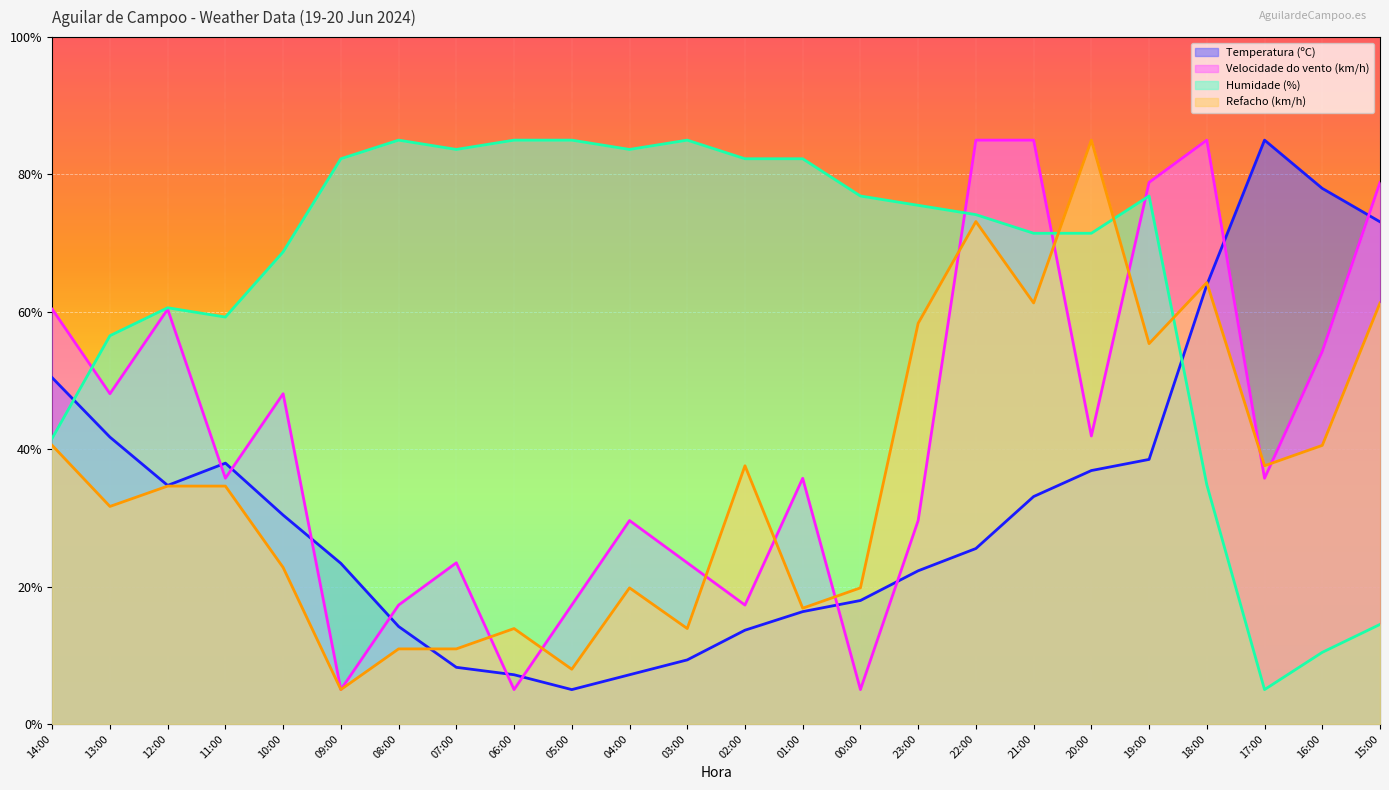

Reading right to left, extract all data points from this chart.

Temperatura (ºC): 73.1	78.0	85.0	63.9	38.5	36.9	33.1	25.5	22.3	18.0	16.4	13.6	9.3	7.2	5.0	7.2	8.2	14.2	23.4	30.4	38.0	34.7	41.8	50.4
Velocidade do vento (km/h): 78.8	54.2	35.8	85.0	78.8	41.9	85.0	85.0	29.6	5.0	35.8	17.3	23.5	29.6	17.3	5.0	23.5	17.3	5.0	48.1	35.8	60.4	48.1	60.4
Humidade (%): 14.5	10.4	5.0	34.8	76.9	71.4	71.4	74.2	75.5	76.9	82.3	82.3	85.0	83.6	85.0	85.0	83.6	85.0	82.3	68.7	59.2	60.6	56.5	41.6
Refacho (km/h): 61.3	40.6	37.6	64.3	55.4	85.0	61.3	73.1	58.3	19.8	16.9	37.6	13.9	19.8	8.0	13.9	10.9	10.9	5.0	22.8	34.6	34.6	31.7	40.6